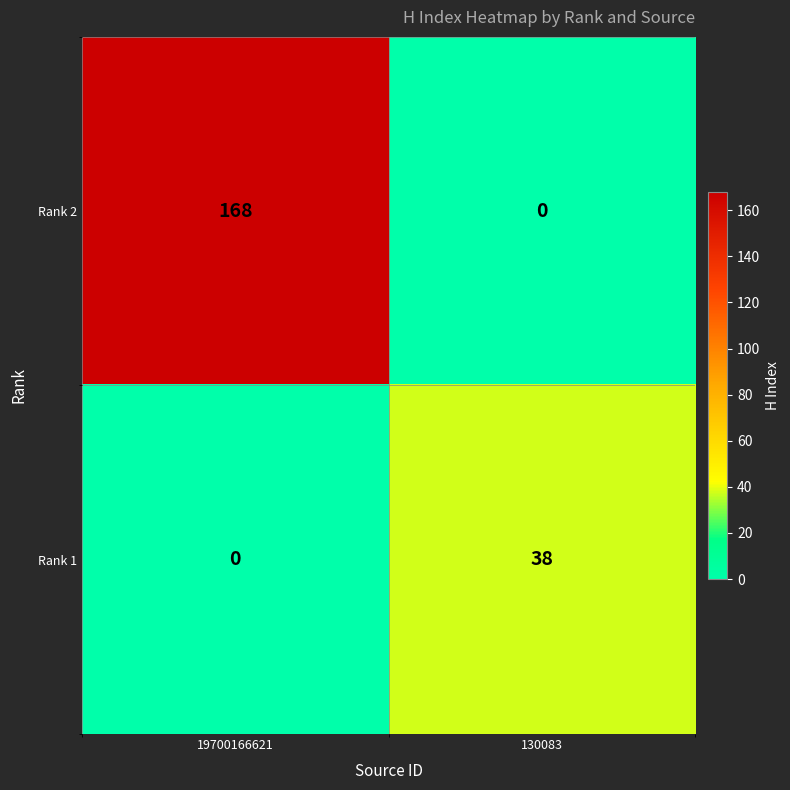

What is the difference between the maximum and minimum values in the Rank 1 series?

38